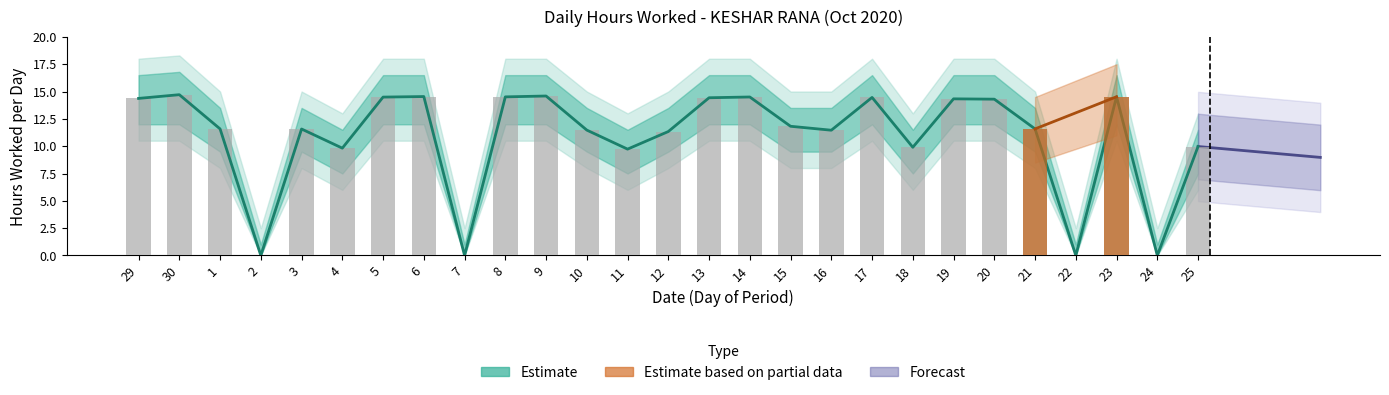

At how many categories does at least one series exceed 8?

23